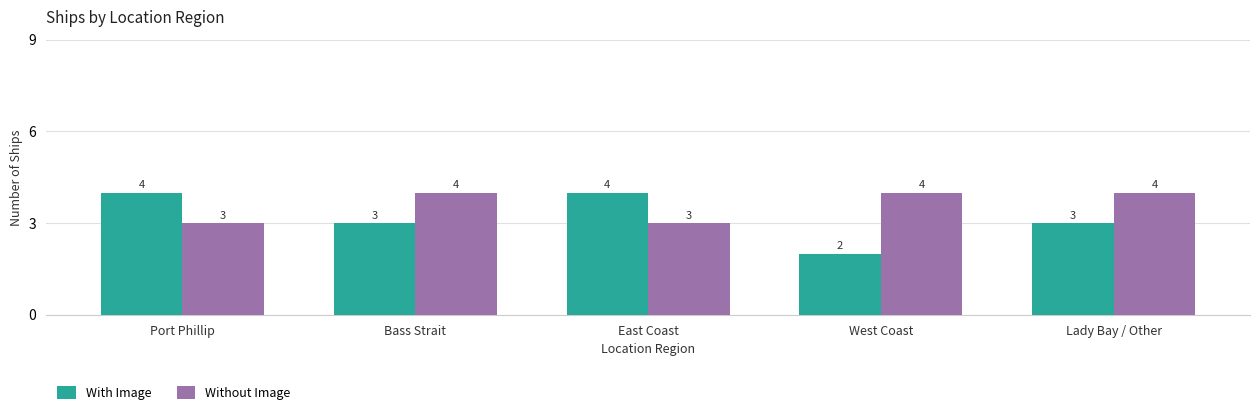

What is the value of the Without Image bar at the 4th from the left?

4